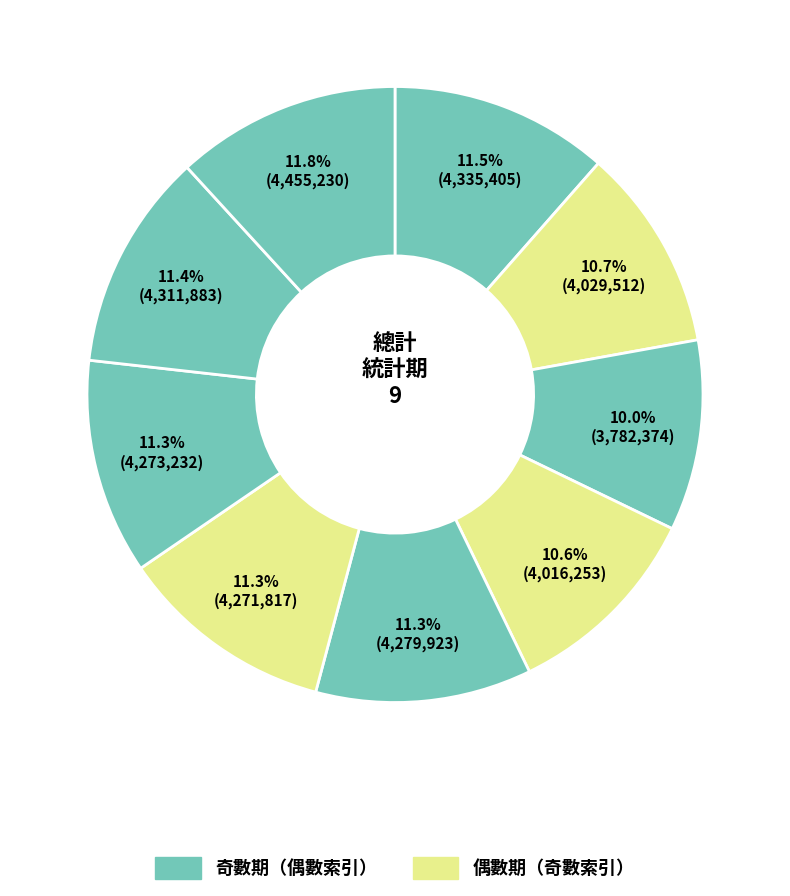

How many segments does this pie chart have?

9